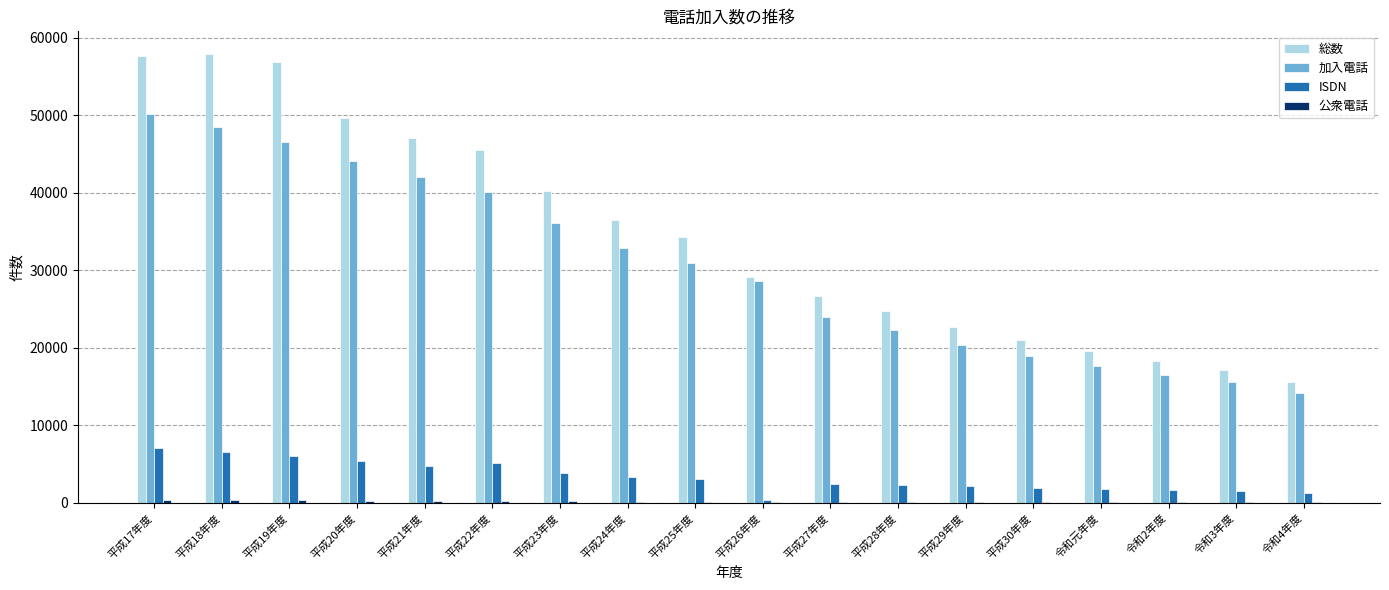

Are the bars grouped side by side (vs. stacked)?

Yes